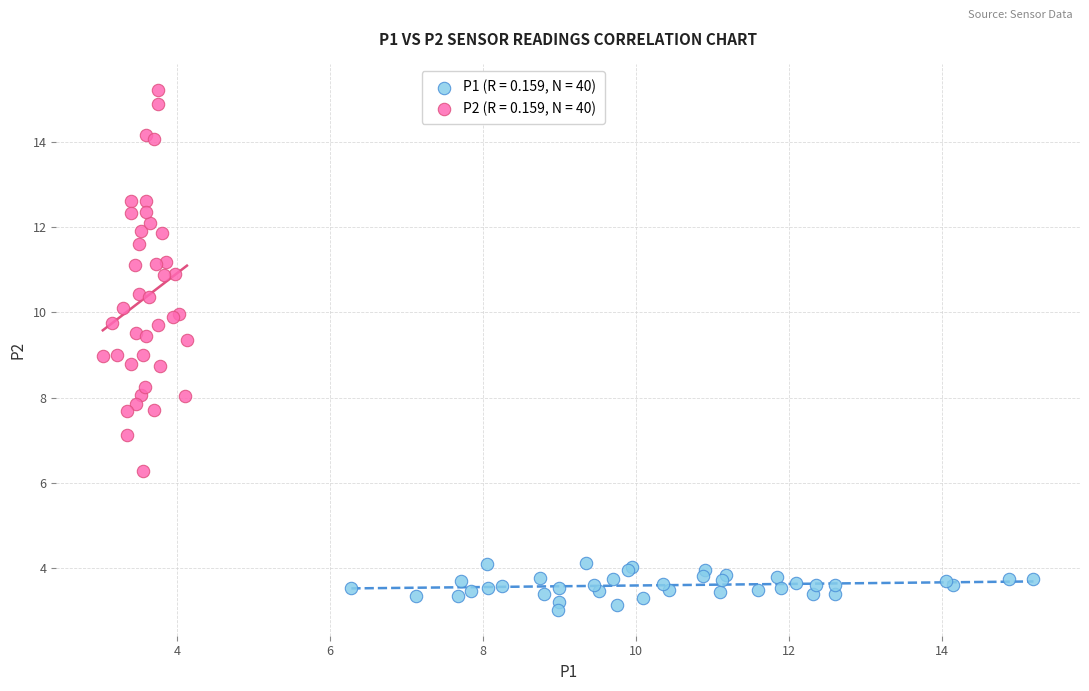

Which series reaches the maximum Y coordinate?

P2 (R = 0.159, N = 40)